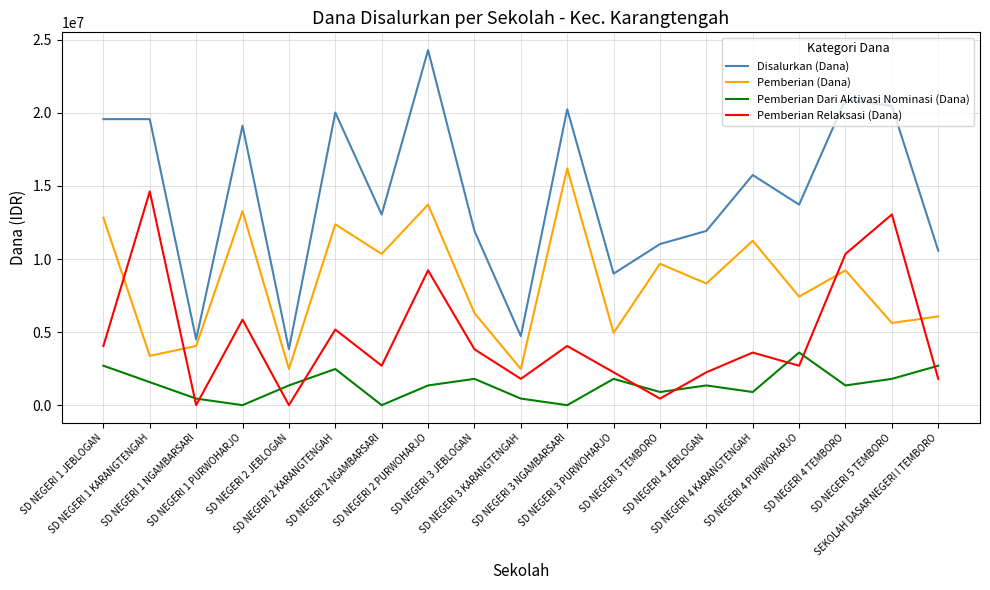

In Pemberian Relaksasi (Dana), how many points are lower than both neighbors (excluding endpoints)?

6